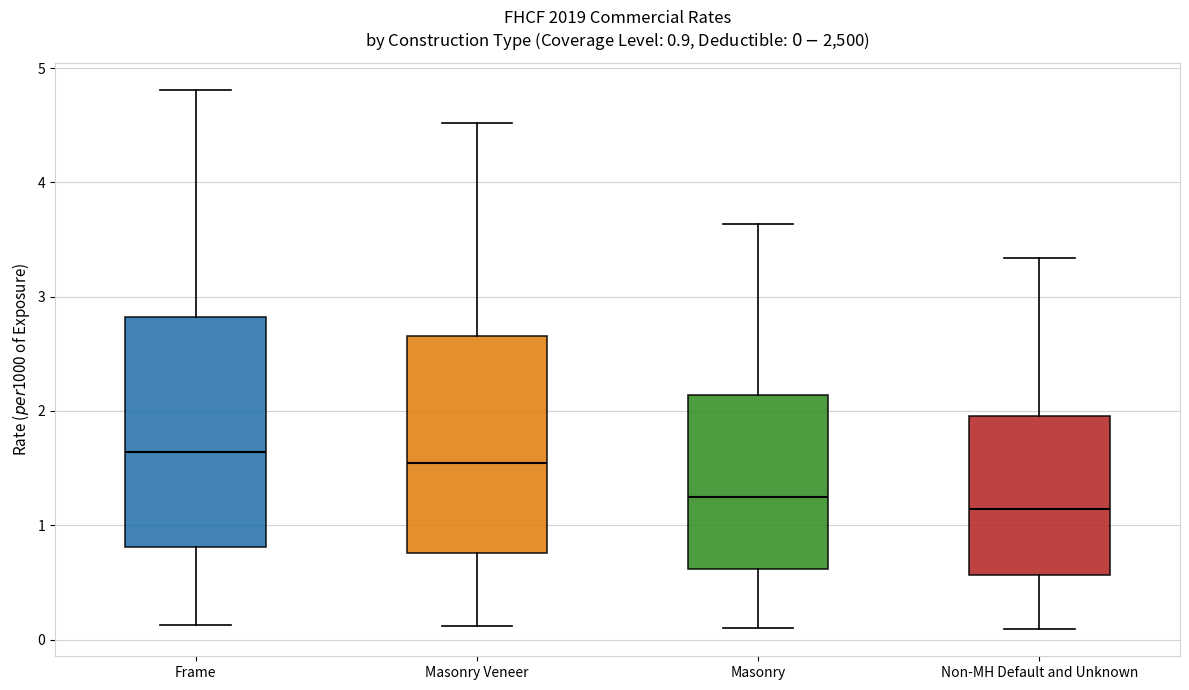

Which box is the tallest, from its lower edge to its upper edge?

Frame